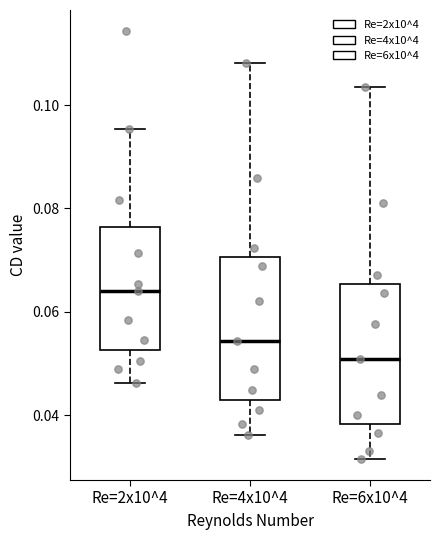

Reading left to right, transcribe this box plot: for each box, give where its median line is, the range the box spans, and where its two whiskers end, as read against the y-axis. The values are not printed on the chart, so give them approximately, as read against the axis.

Re=2x10^4: median 0.064, box 0.052 to 0.076, whiskers 0.046 to 0.096
Re=4x10^4: median 0.054, box 0.042 to 0.070, whiskers 0.036 to 0.108
Re=6x10^4: median 0.050, box 0.038 to 0.066, whiskers 0.032 to 0.104